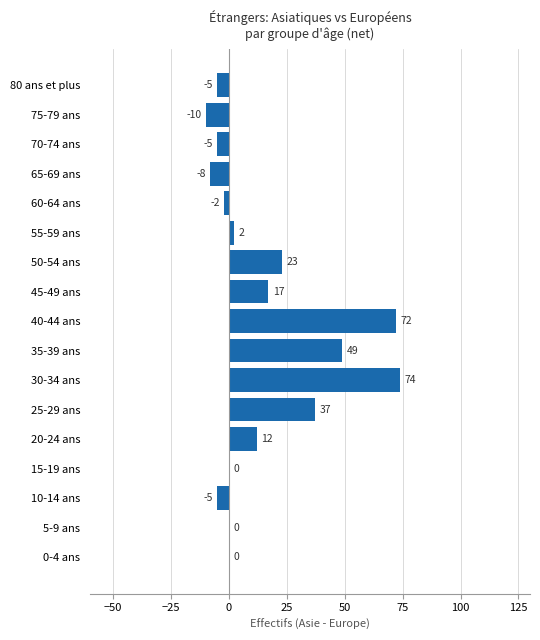

Count the number of categories in the chart.

17